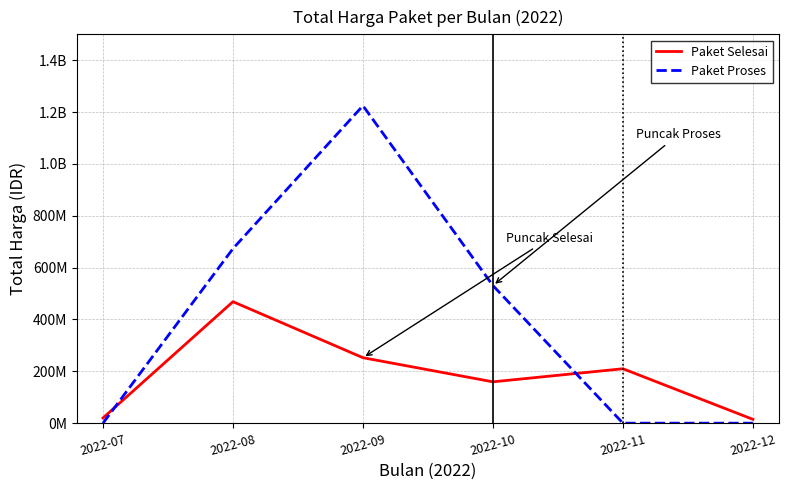

The Paket Selesai series shows 468615000 at 2022-08. True or false?

True